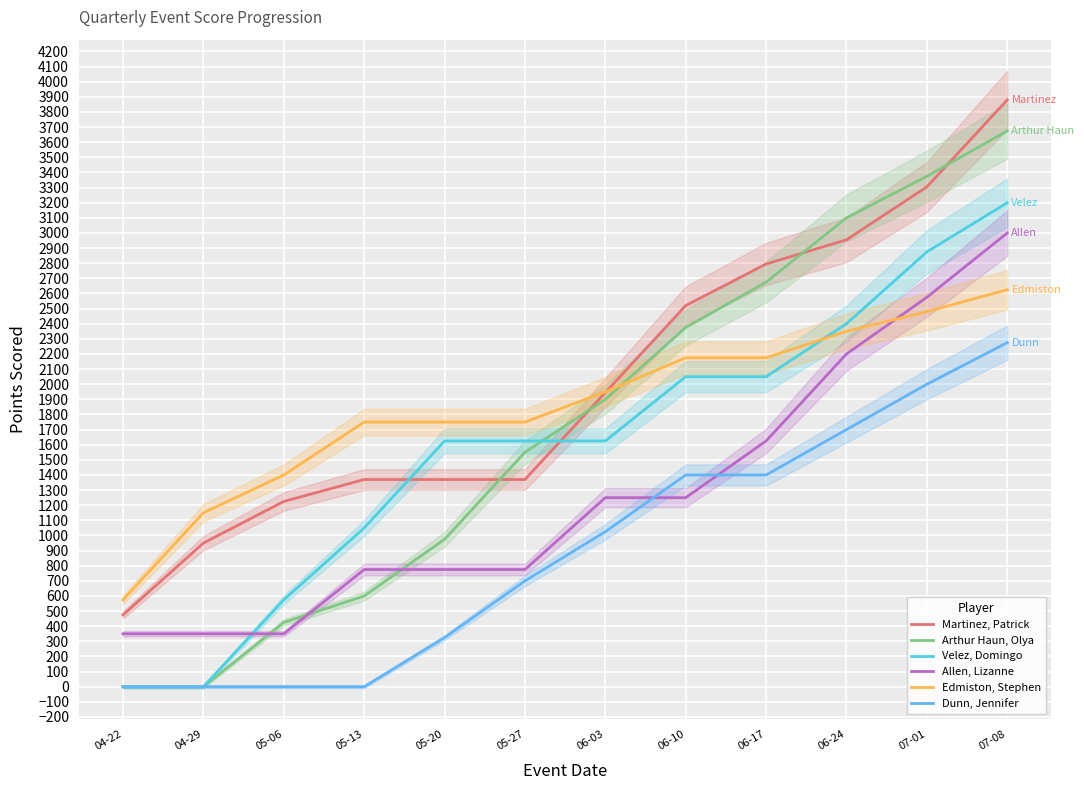

True or false: Edmiston, Stephen and Arthur Haun, Olya intersect in this chart.

True